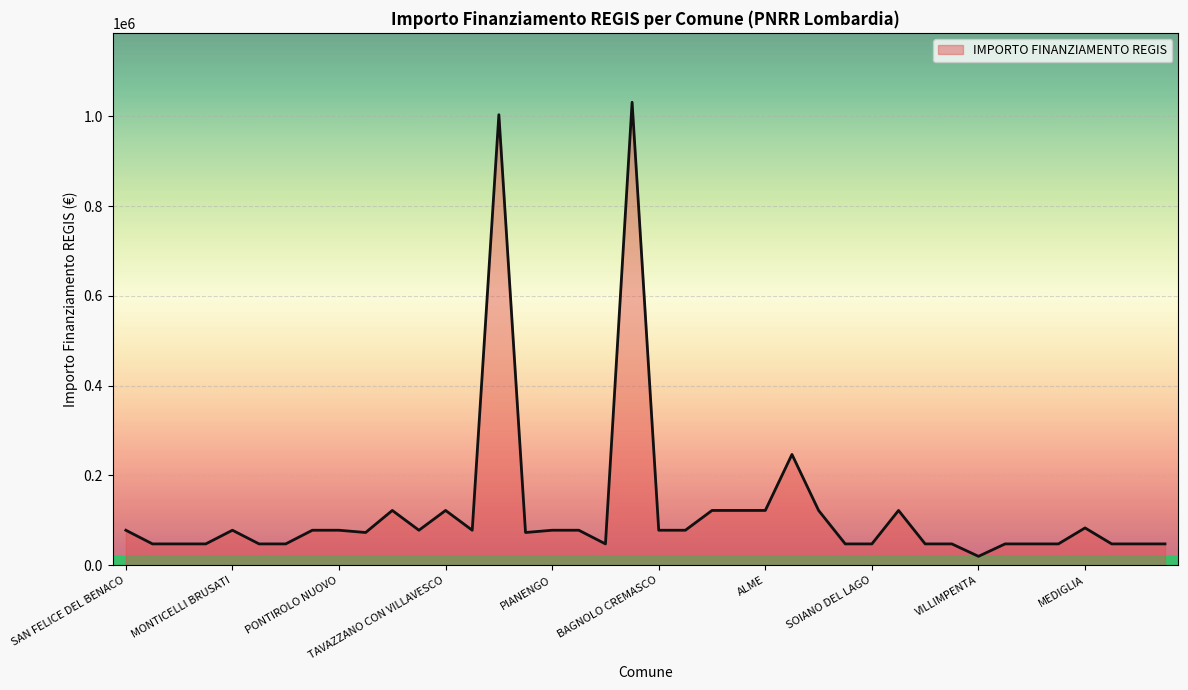

What is the maximum value shown in the chart?

1031574